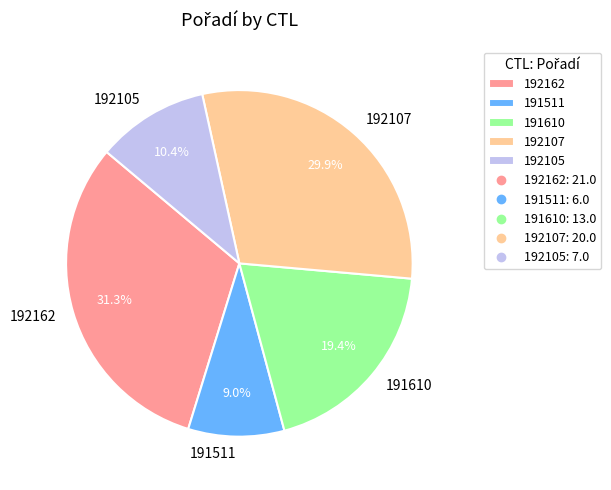

To the nearest percent, what is the difference between the 192107 and 192162 slice percentages?

1%